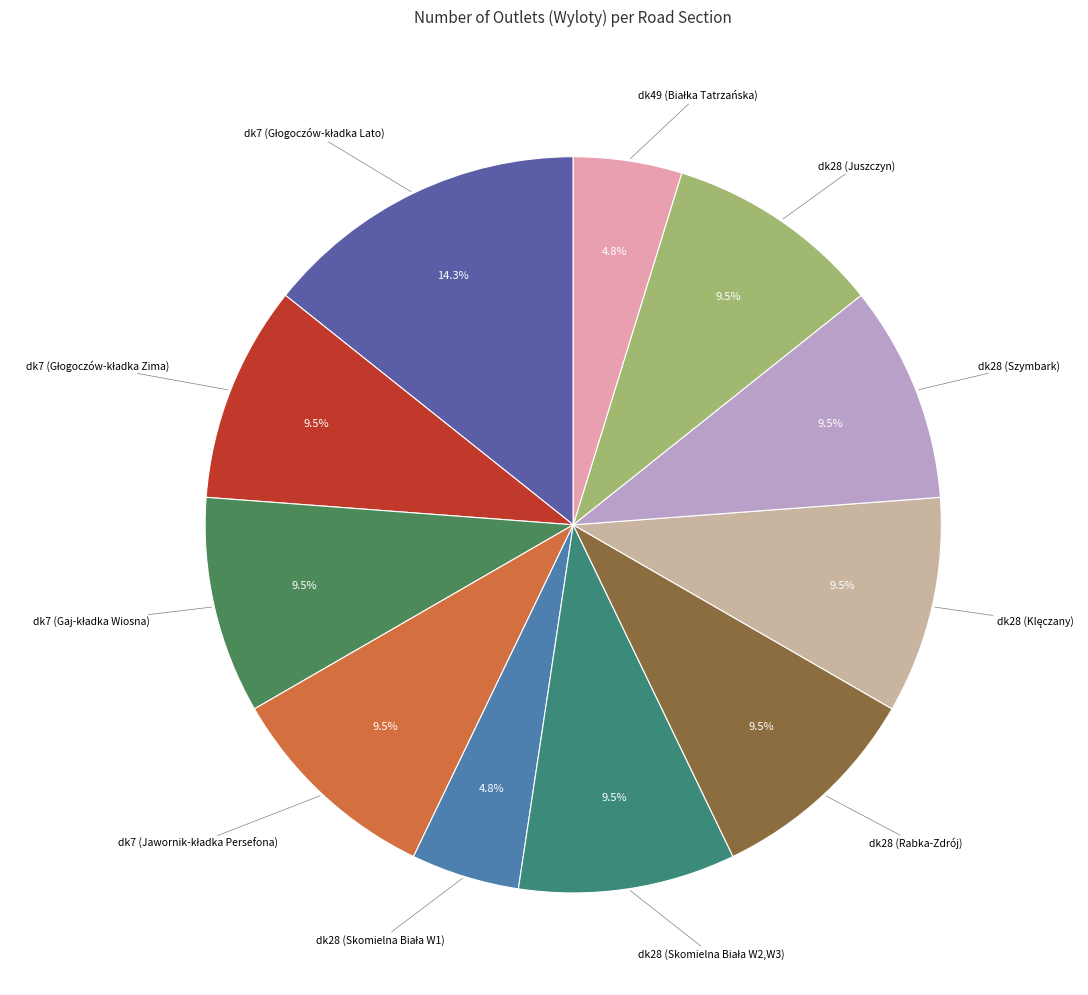

Count the number of slices in the pie.

11